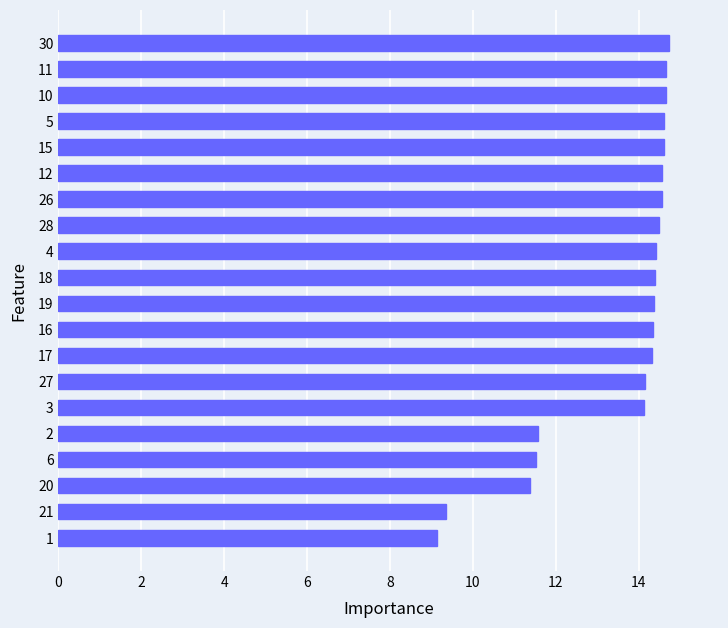

Approximately how many times larger is the value at 26 compared to 3?

1.0